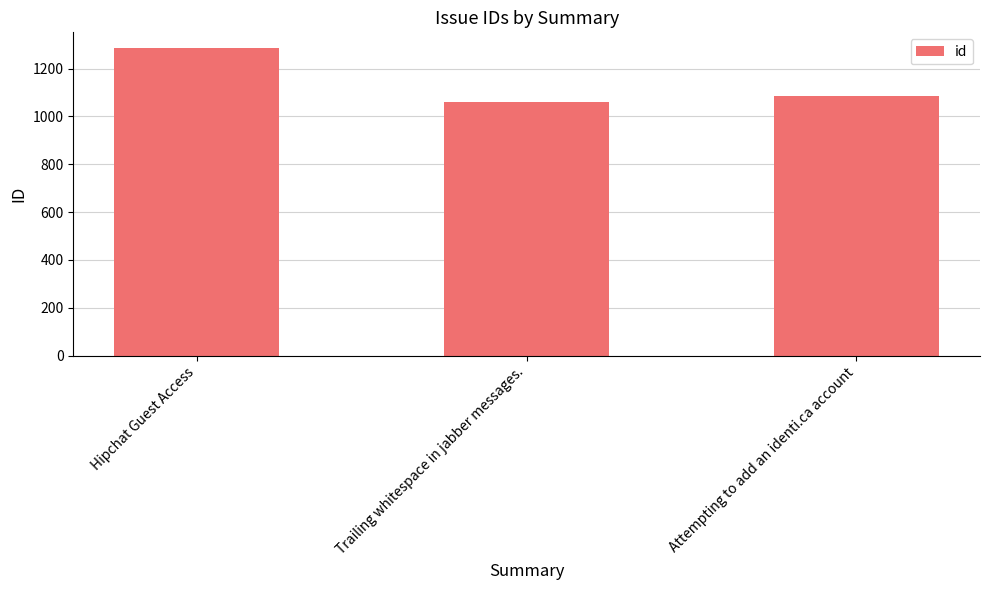

What is the difference between the values at Trailing whitespace in jabber messages. and Attempting to add an identi.ca account?

23